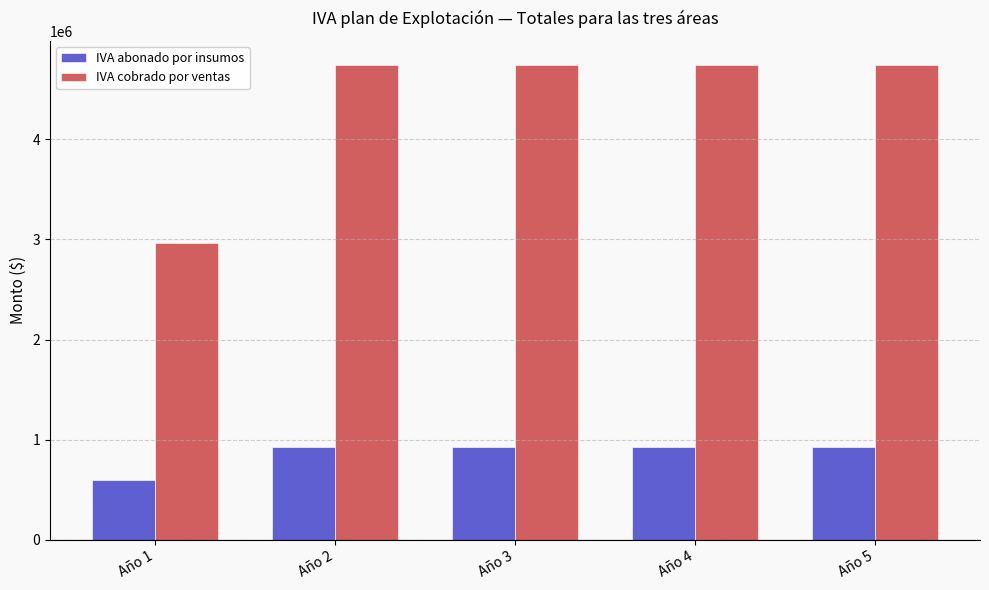

Are the bars grouped side by side (vs. stacked)?

Yes